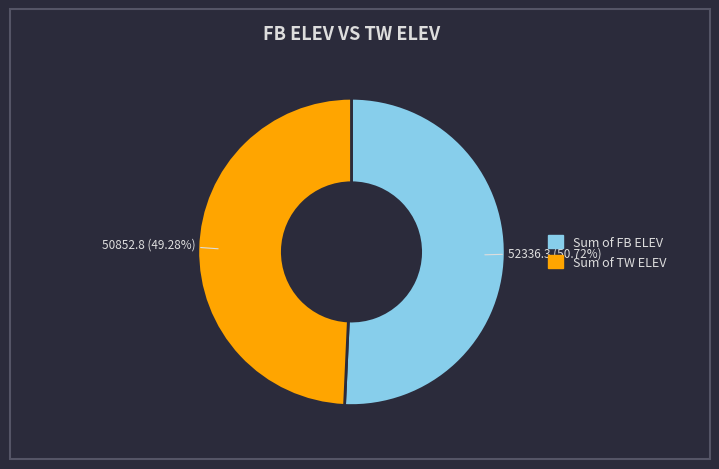

Rank the categories by value from highest to lowest.

Sum of FB ELEV, Sum of TW ELEV